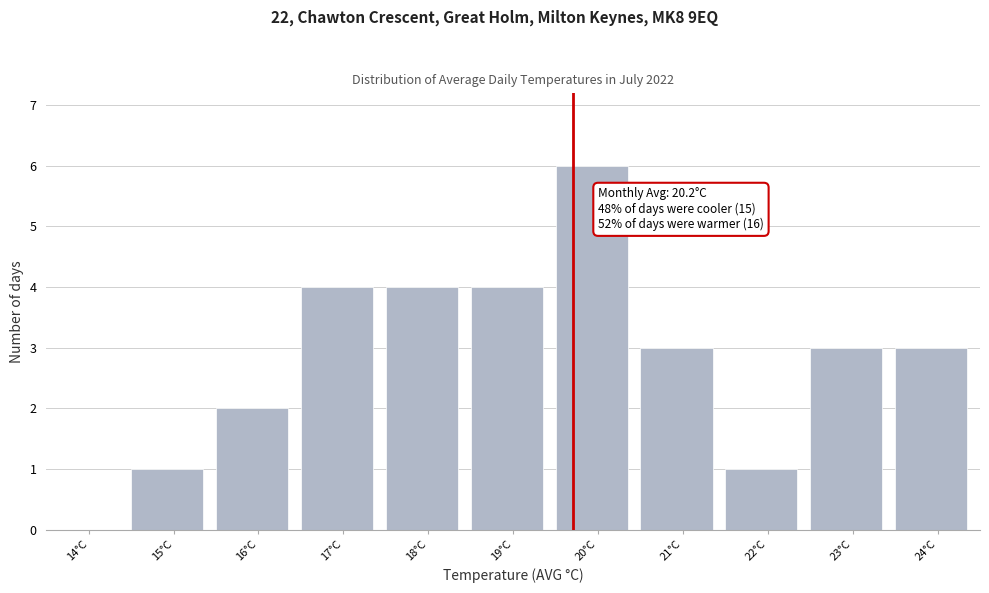

Reading right to left, extract all data points from this chart.

24°C=3	23°C=3	22°C=1	21°C=3	20°C=6	19°C=4	18°C=4	17°C=4	16°C=2	15°C=1	14°C=0